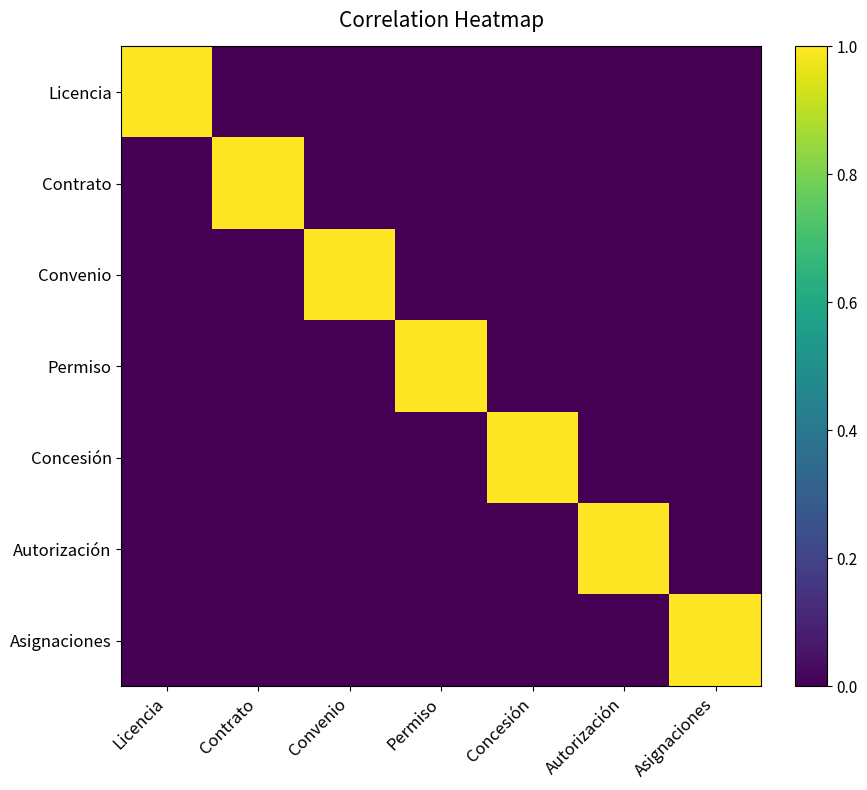

How many series are shown in this chart?

7